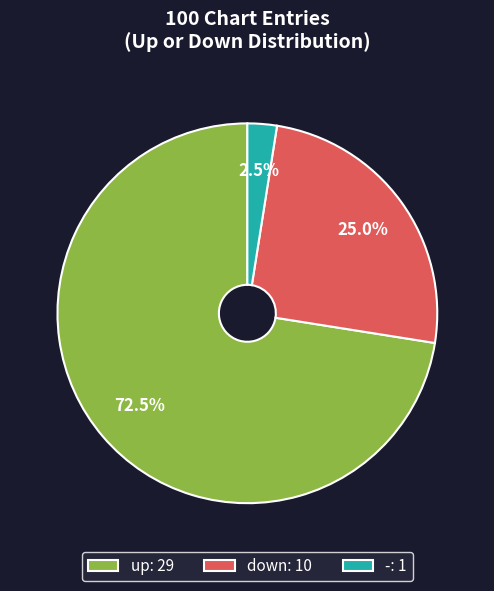

Which slice is the largest?

up